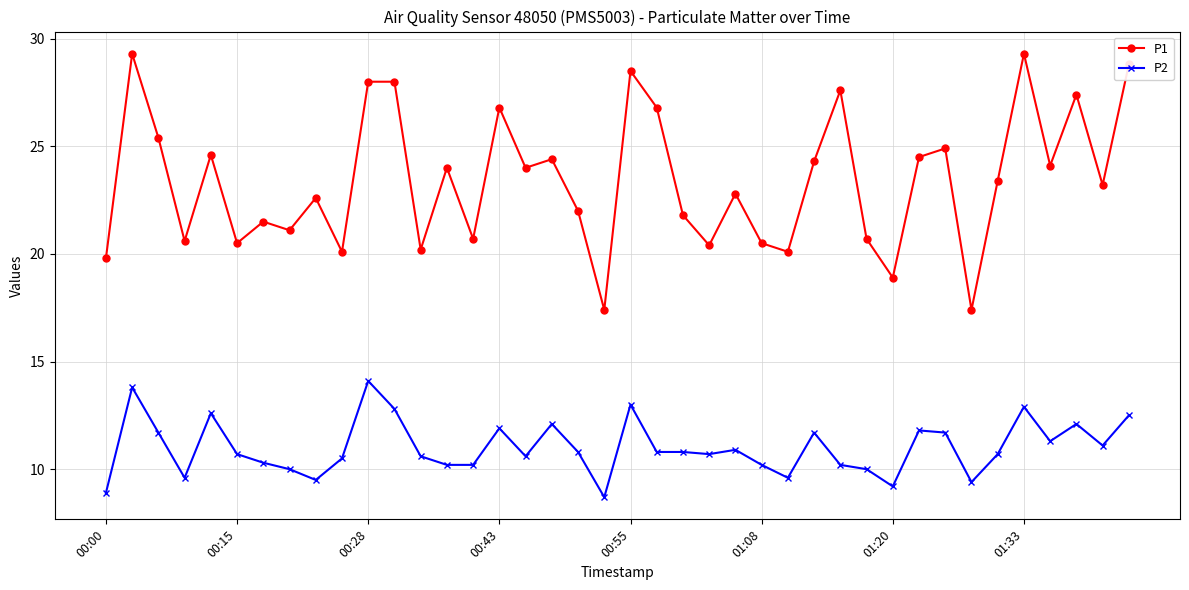

At how many categories does at least one series exceed 18?

38